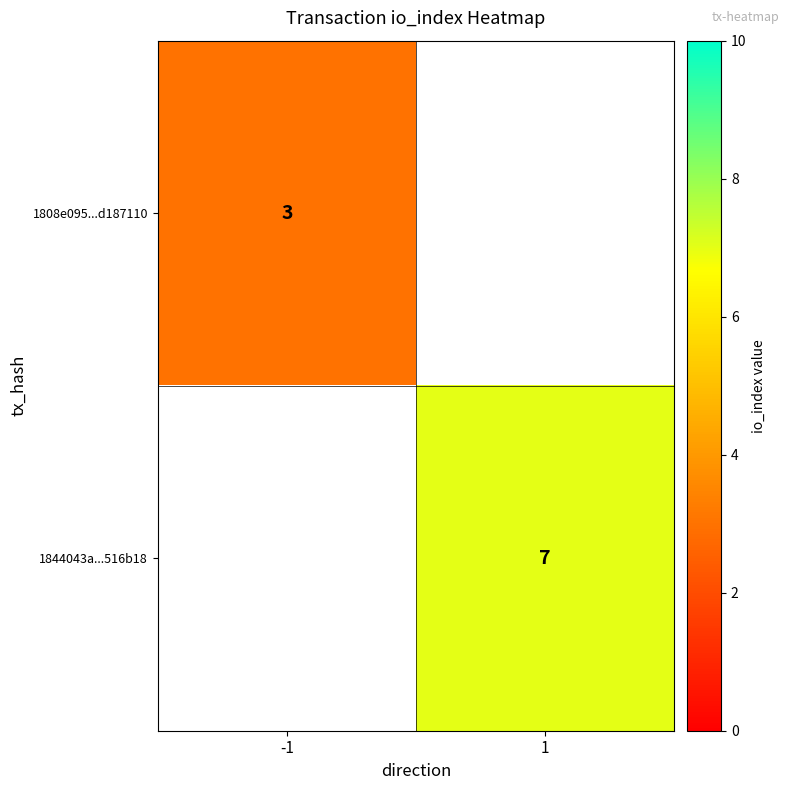

The value of 1808e095...d187110 at -1 is 3. True or false?

True